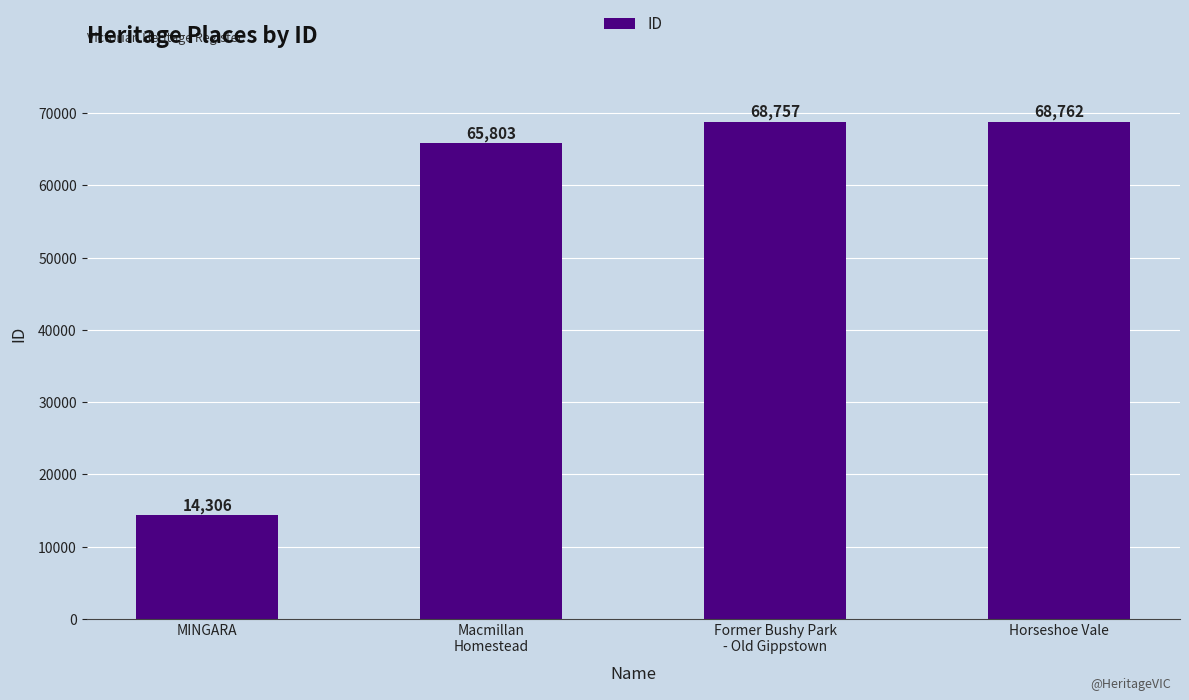

What is the change in value from MINGARA to Macmillan
Homestead?

+51497